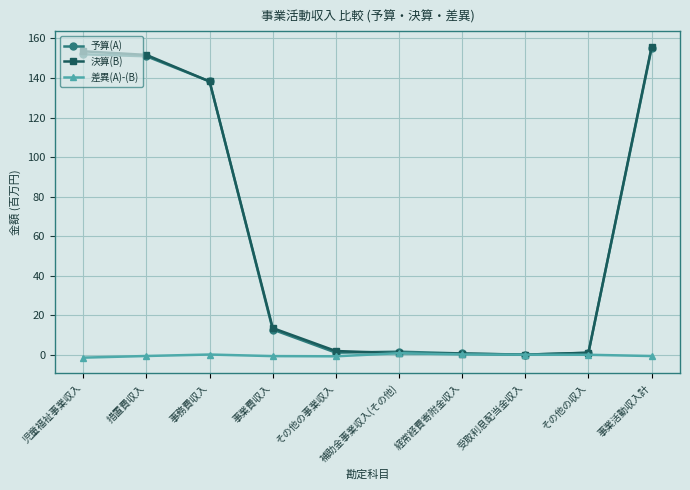

How many data points does each series have?

10